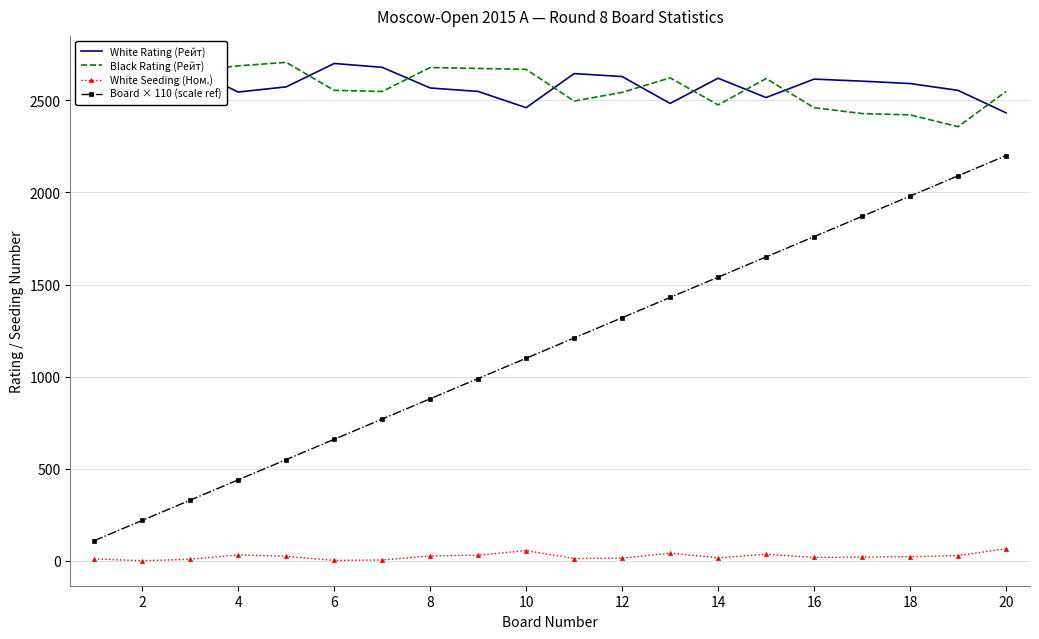

True or false: White Seeding (Ном.) and Black Rating (Рейт) intersect in this chart.

False